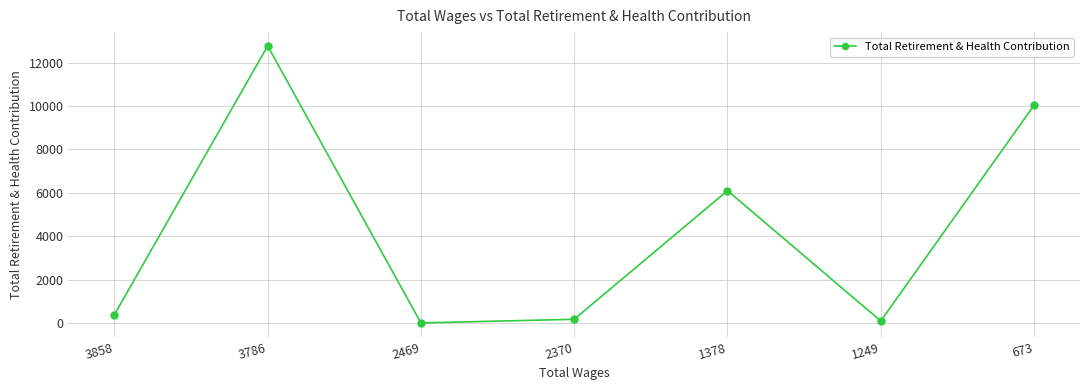

What is the difference between the values at 1249 and 3786?

12678